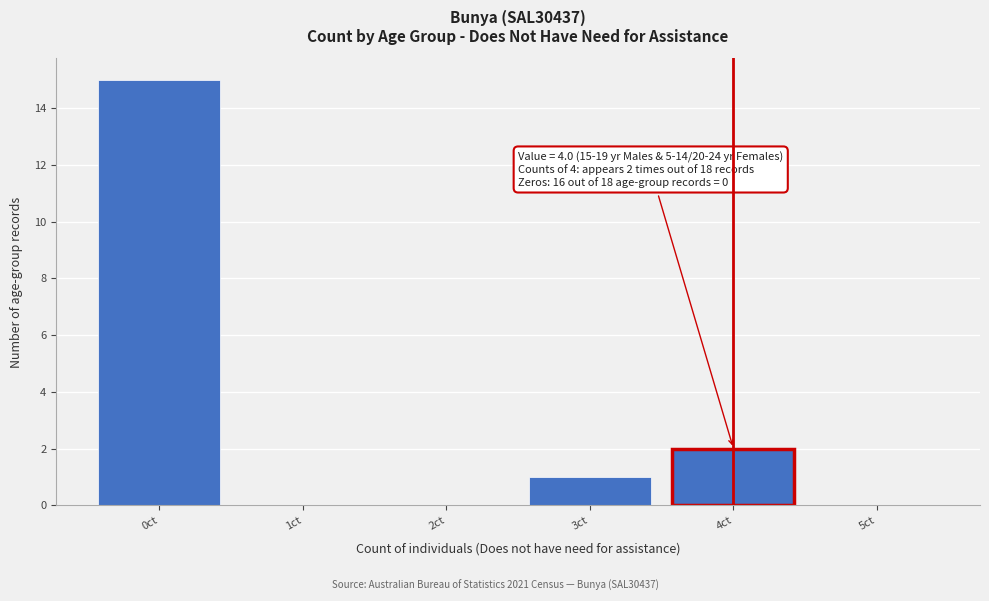

Which range on the x-axis has the tallest bar?

-0.5 to 0.5